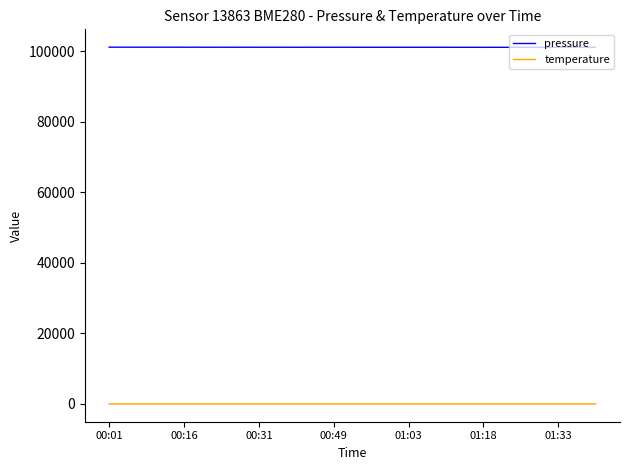

Rank the series by their average value, from highest to lowest.

pressure, temperature